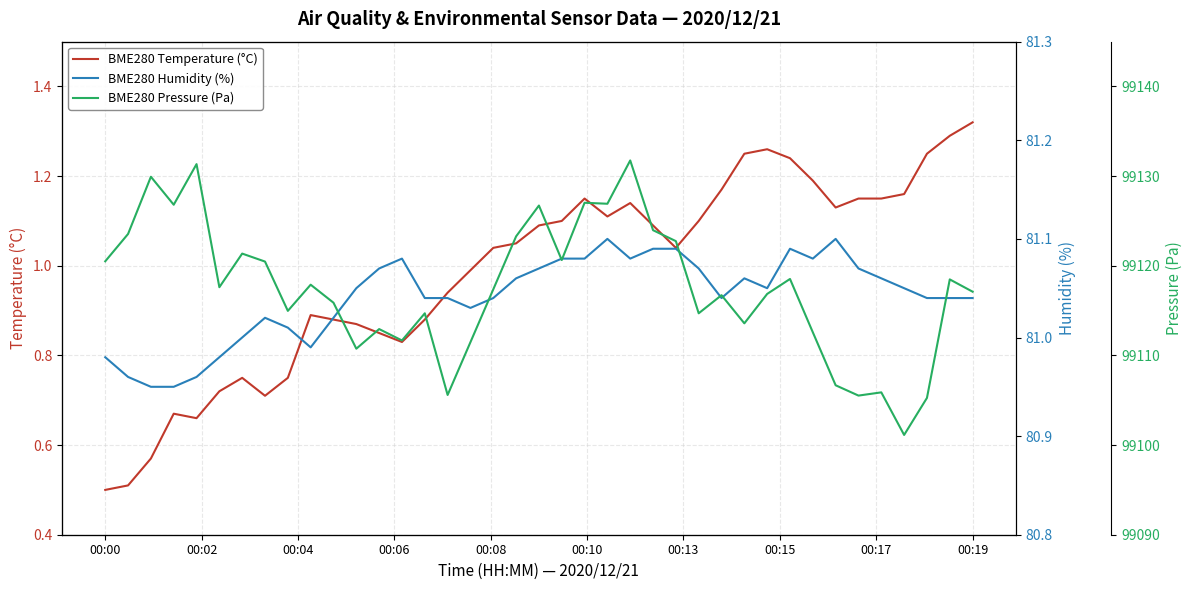

At which label does BME280 Temperature (°C) reach its peak?

00:19